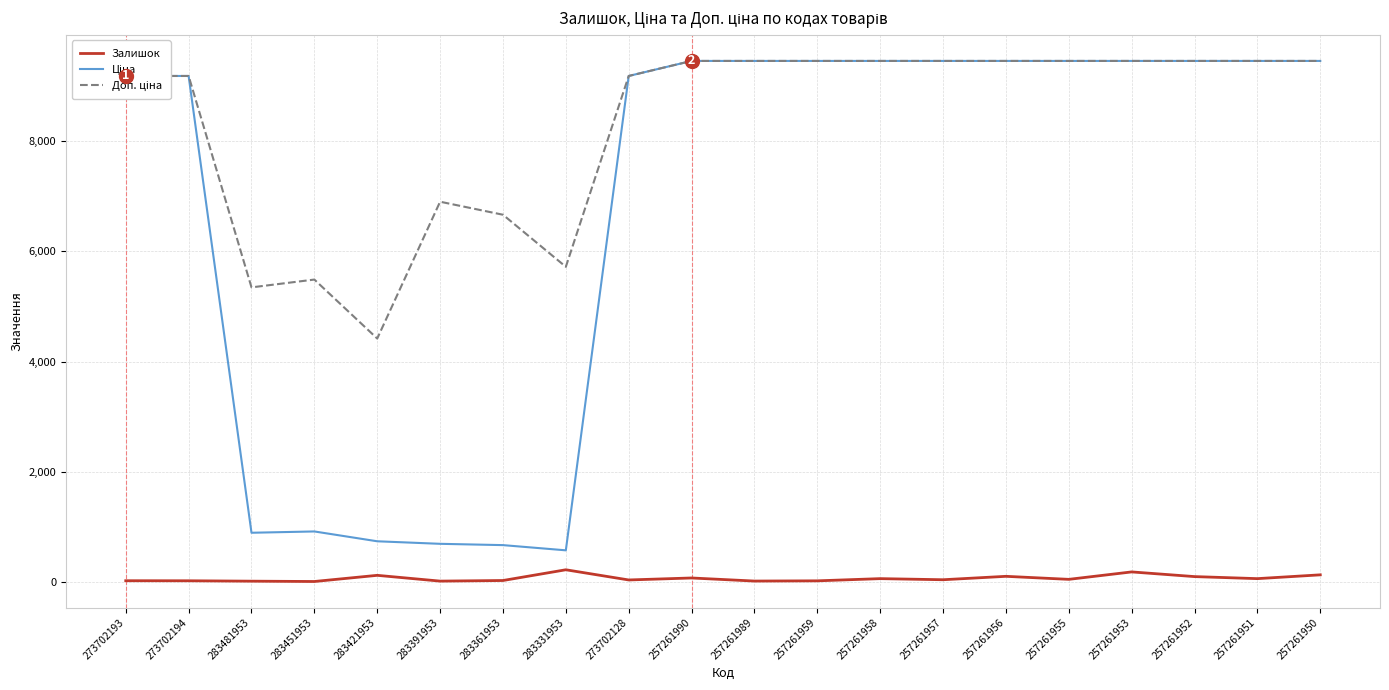

What is the maximum value shown in the chart?

9458.9